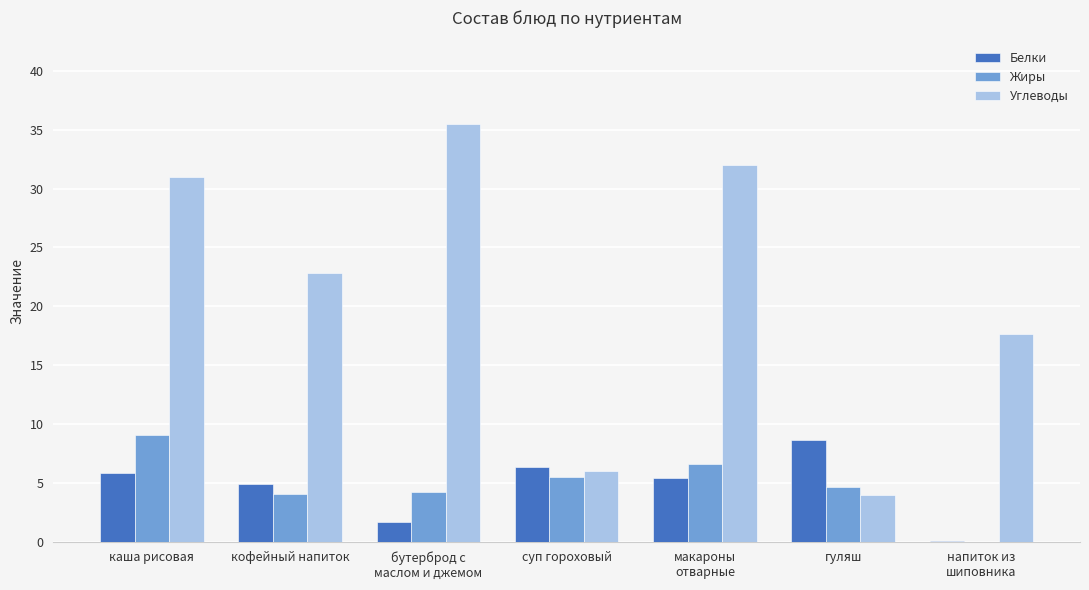

Read the Белки value at напиток из
шиповника.

0.1